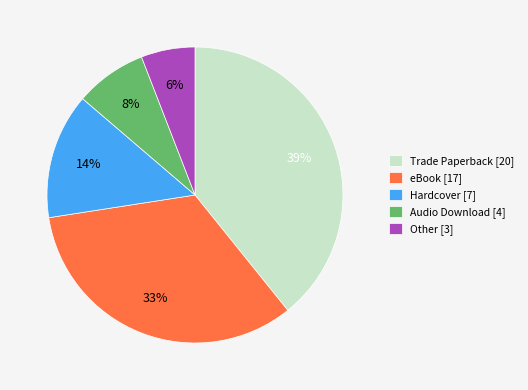

Which category has the smallest portion of the pie?

Other [3]